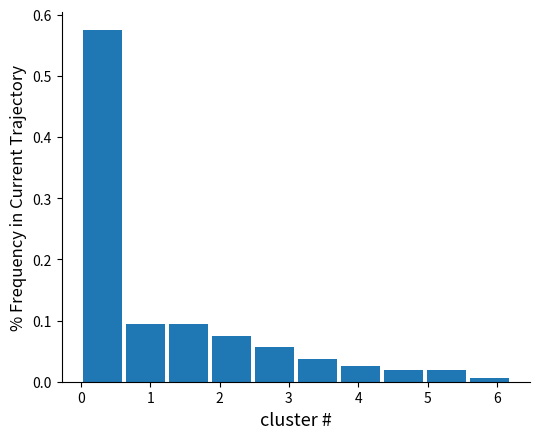

Reading left to right, transcribe this chart: for each bar, give the range it covers on the x-axis and its height. Neither the bar edges nor the heights are printed on the chart, so give them approximately, as read against the axes.

0.00 to 0.62: 0.58
0.62 to 1.24: 0.09
1.24 to 1.86: 0.09
1.86 to 2.48: 0.08
2.48 to 3.10: 0.06
3.10 to 3.72: 0.04
3.72 to 4.34: 0.03
4.34 to 4.96: 0.02
4.96 to 5.58: 0.02
5.58 to 6.20: under 0.01